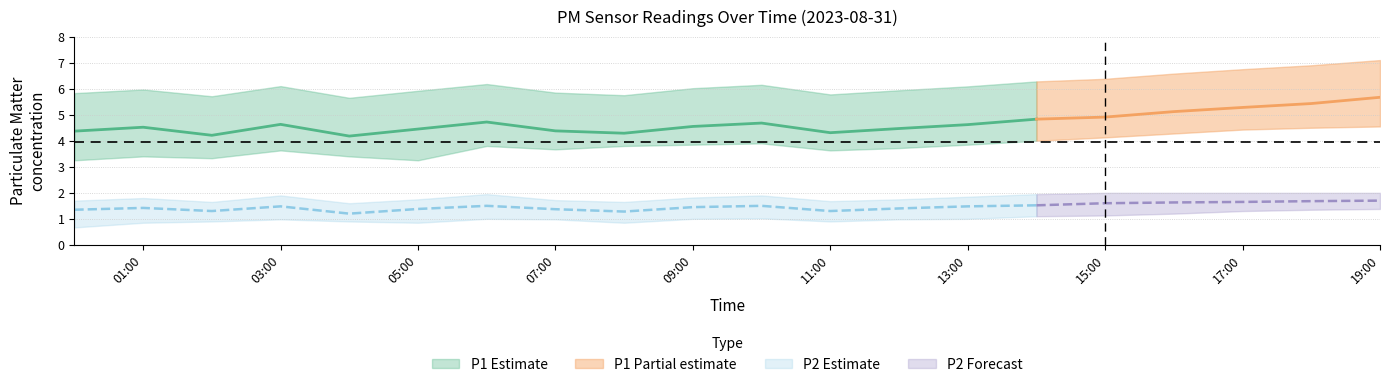

What is the highest value of the P2_upper series?

2.0